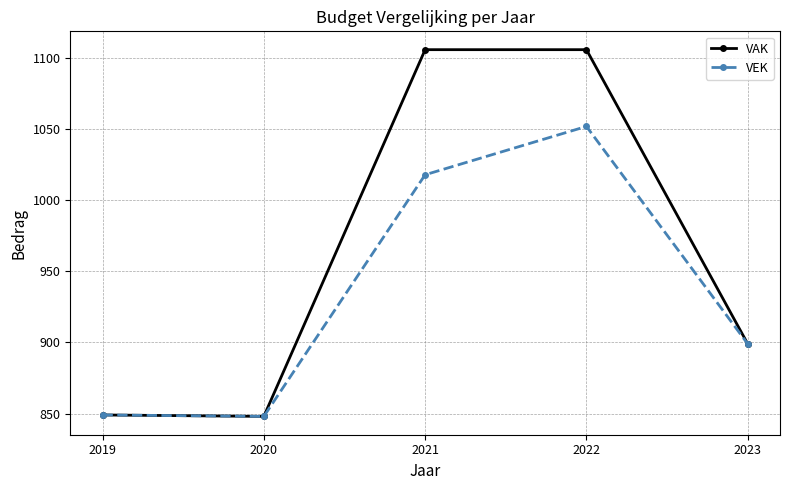

What is the greatest value displayed?

1106